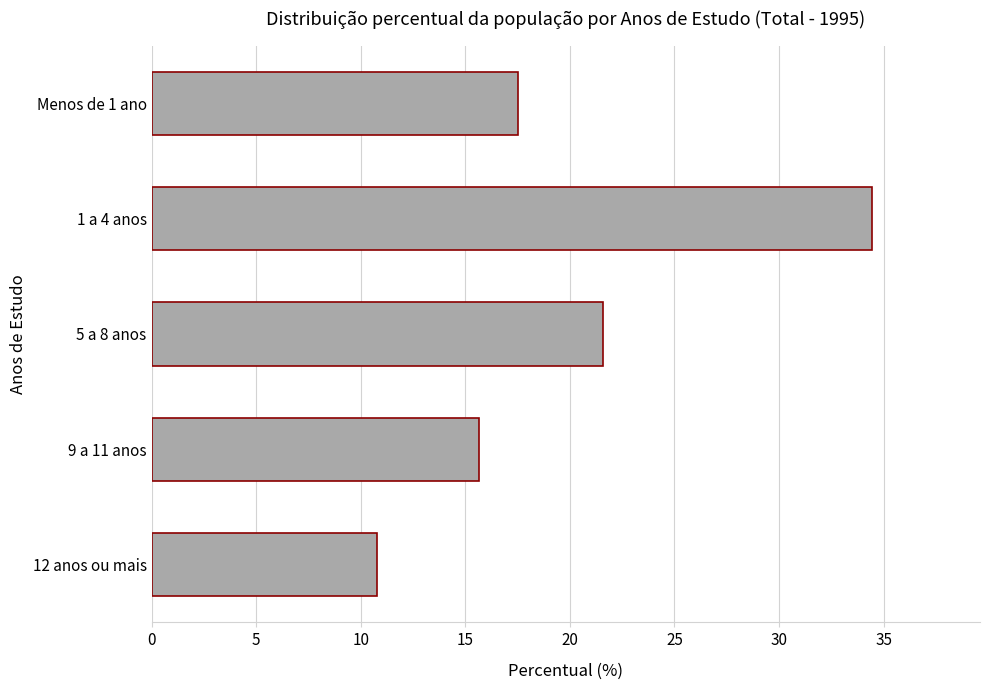

Count the number of categories in the chart.

5